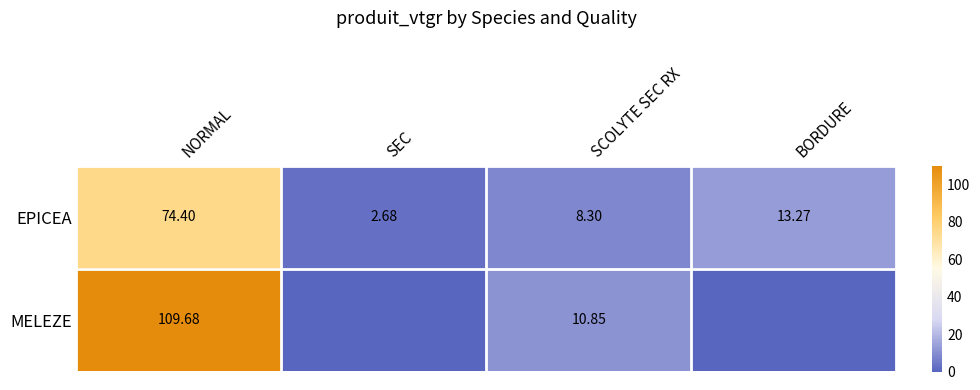

Which category has the lowest value in the EPICEA series?

SEC